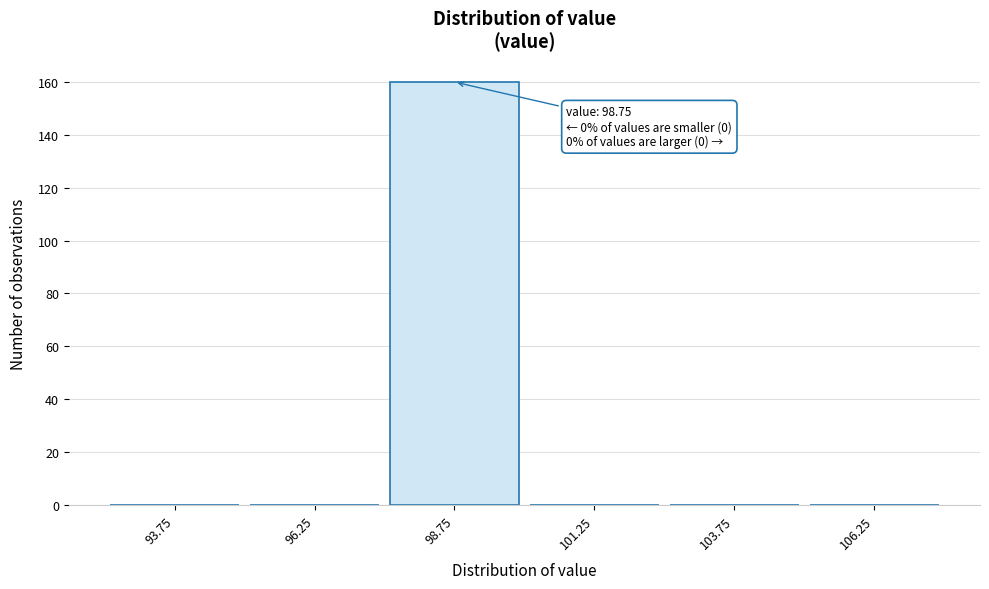

Which range on the x-axis has the tallest bar?

97.5 to 100.0